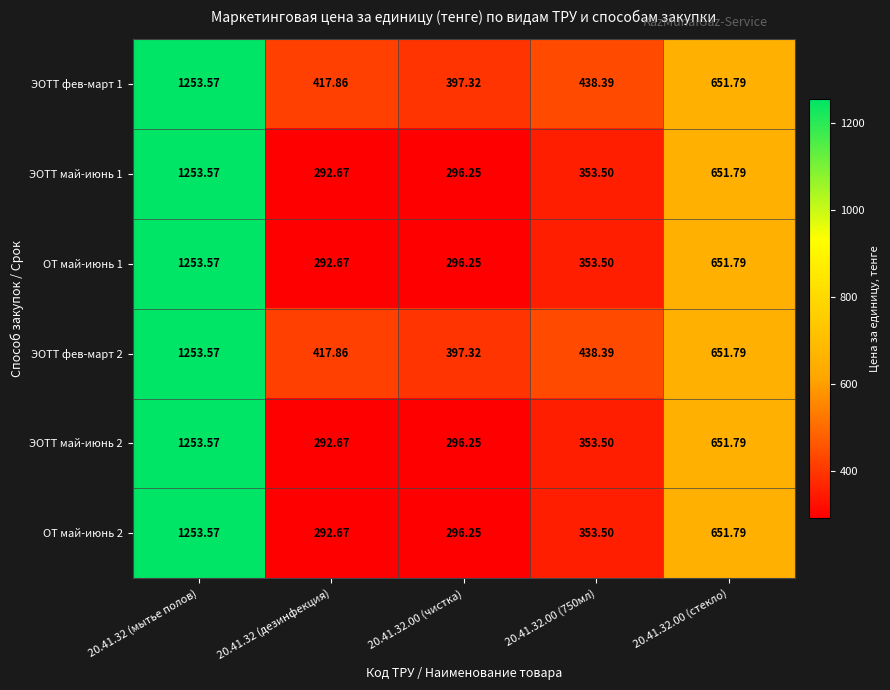

How many categories are shown in the chart?

5